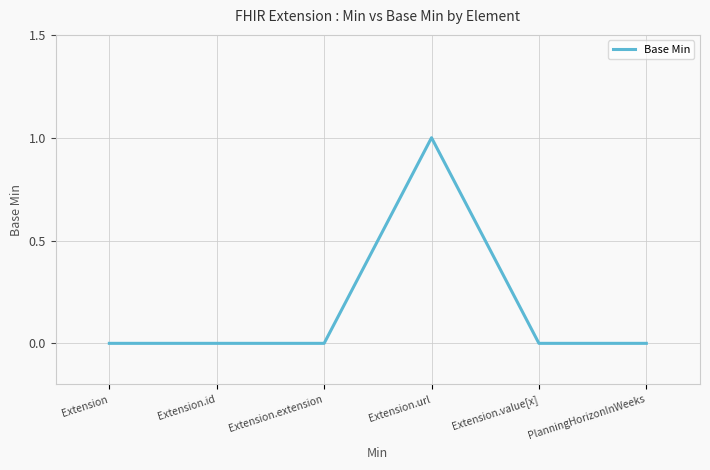

What position from the right is Extension?

6